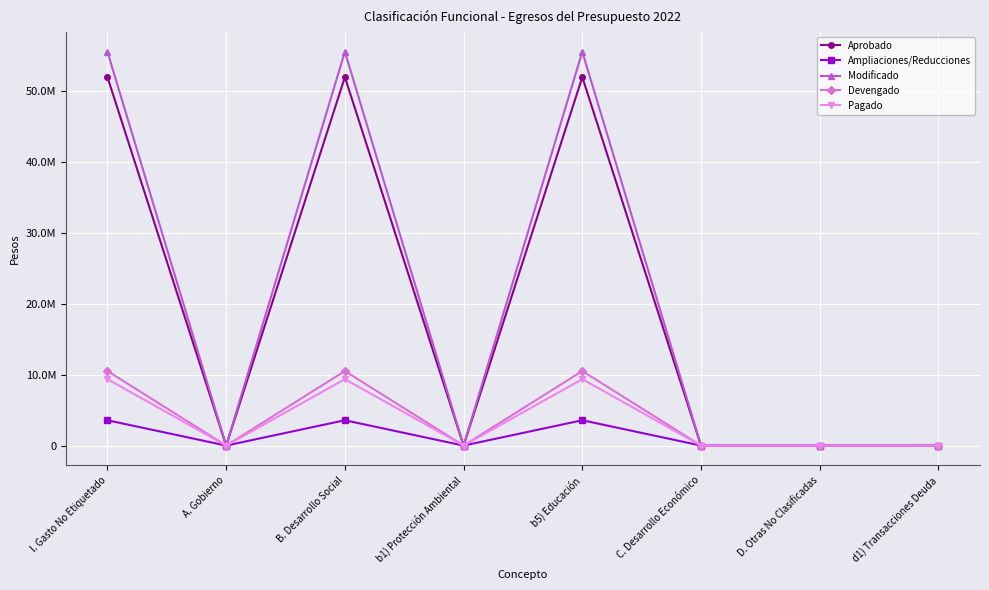

Does the chart have visible grid lines?

Yes